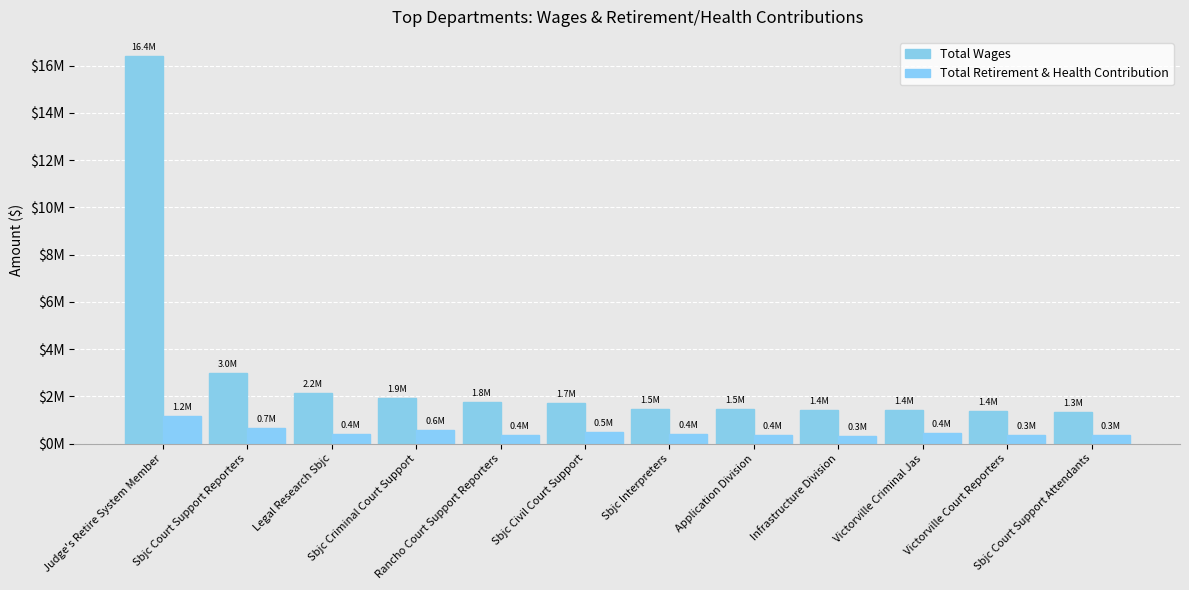

At which label does Total Wages first exceed 1721446?

Judge's Retire System Member